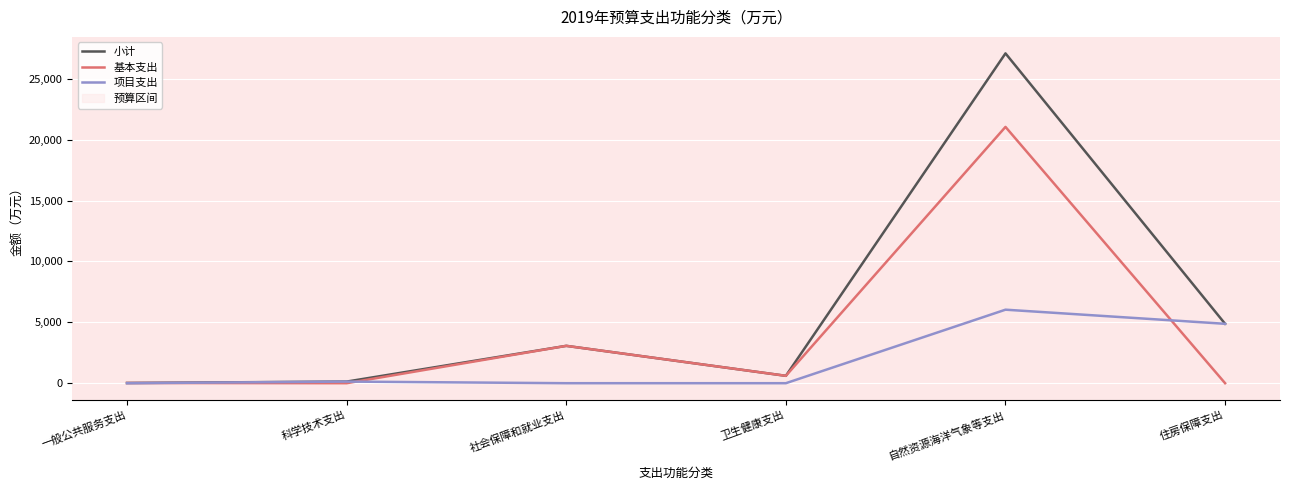

Is this an area chart (filled region under the line)?

No